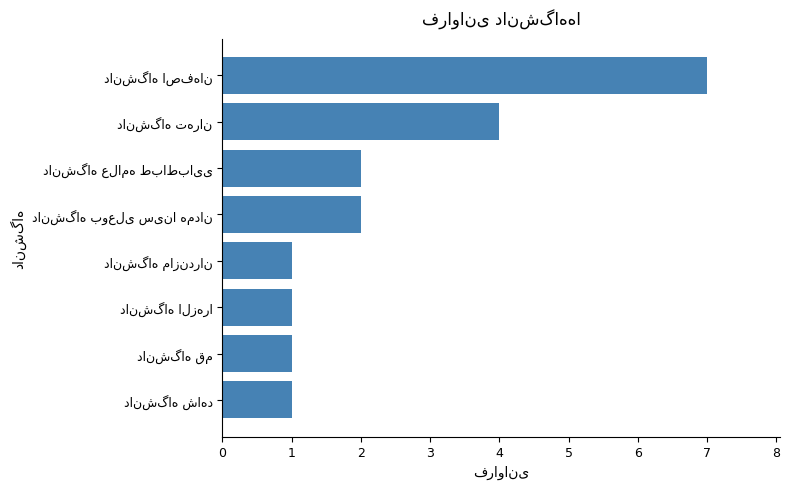

What is the sum of all values?

19